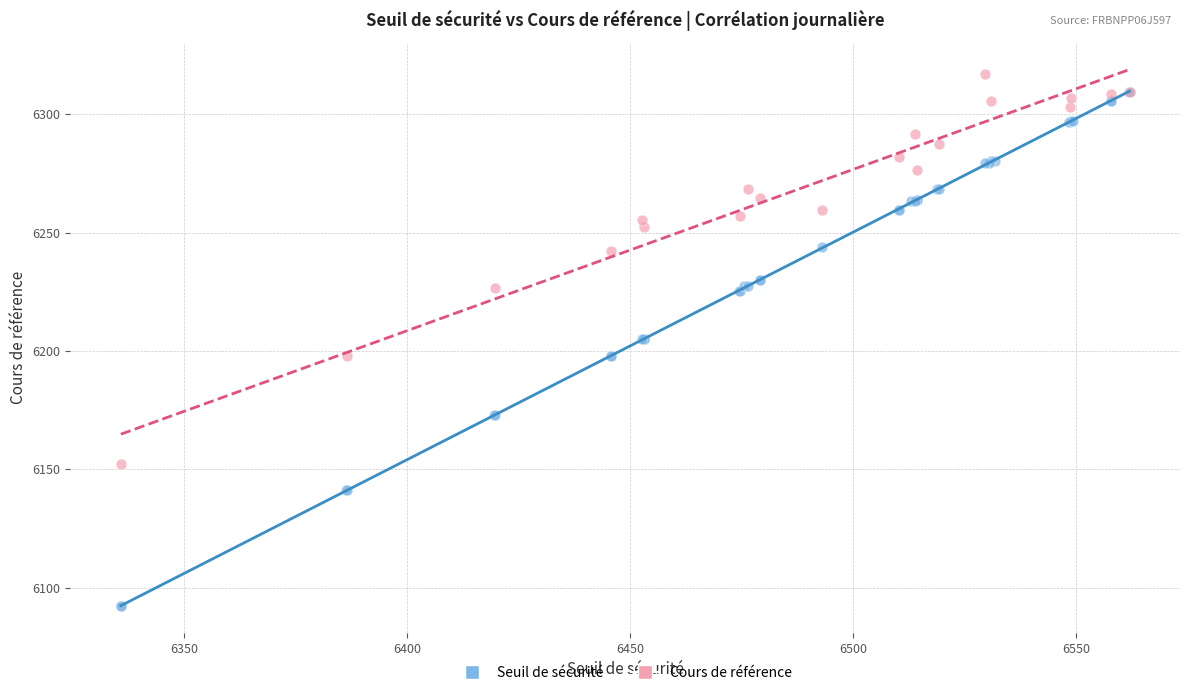

Which series reaches the minimum Y coordinate?

Seuil de sécurité